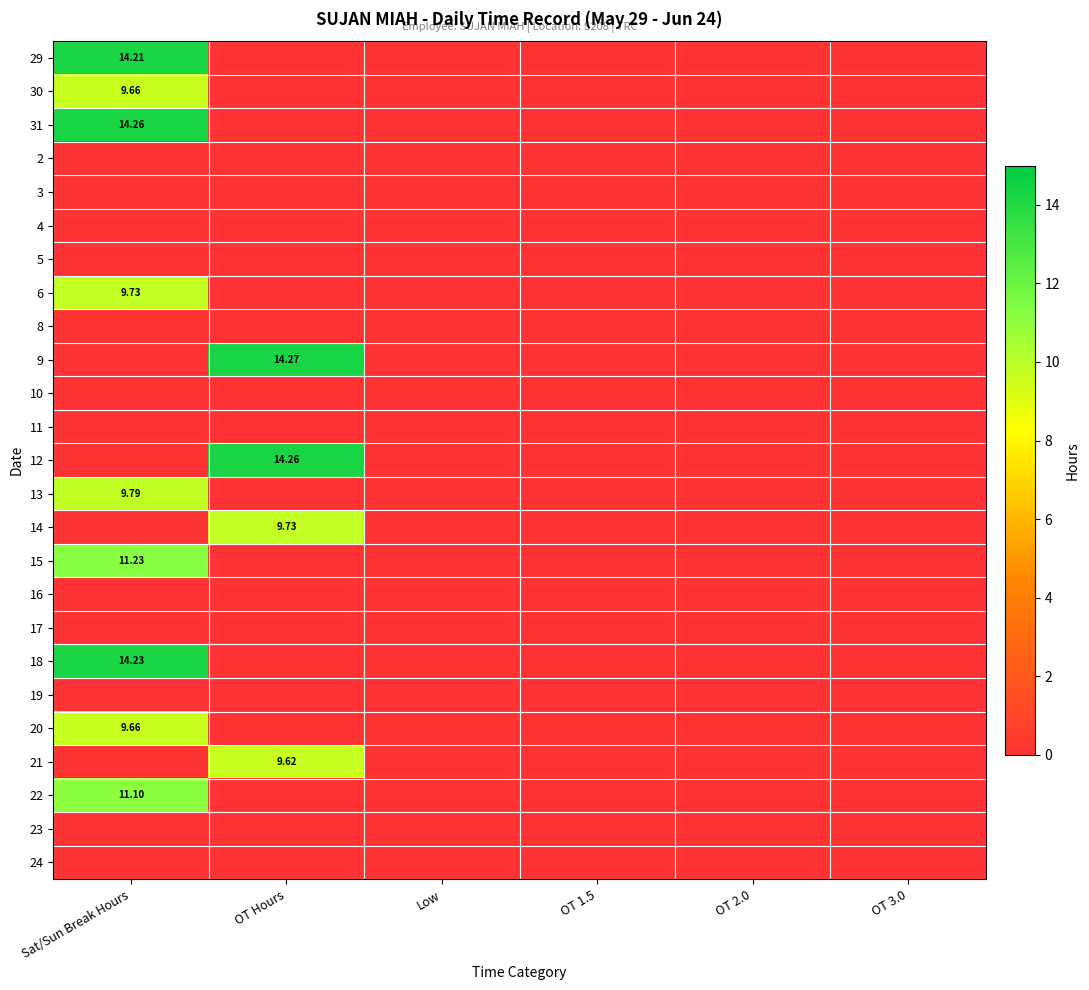

Is the value of 8 at OT 2.0 greater than the value of 14 at OT 3.0?

No